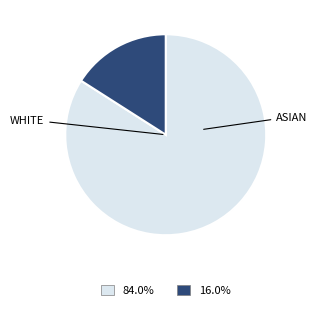

Does any single category account for the majority?

Yes